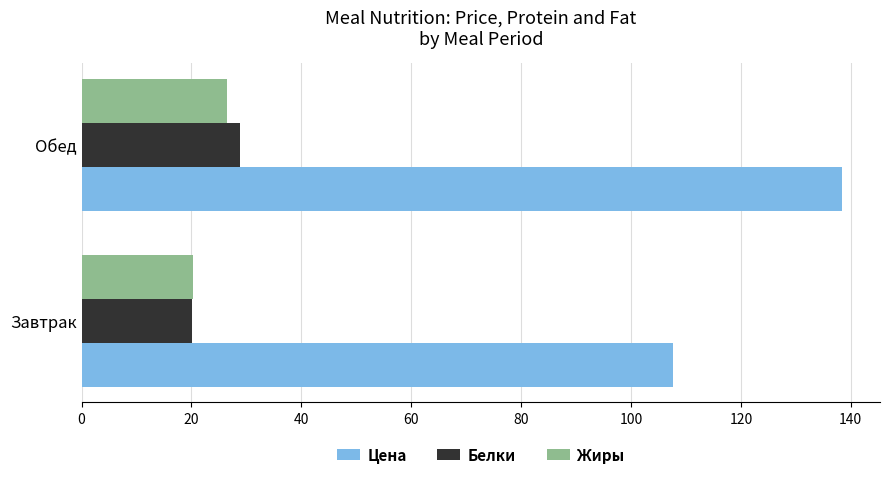

At how many categories does at least one series exceed 72?

2